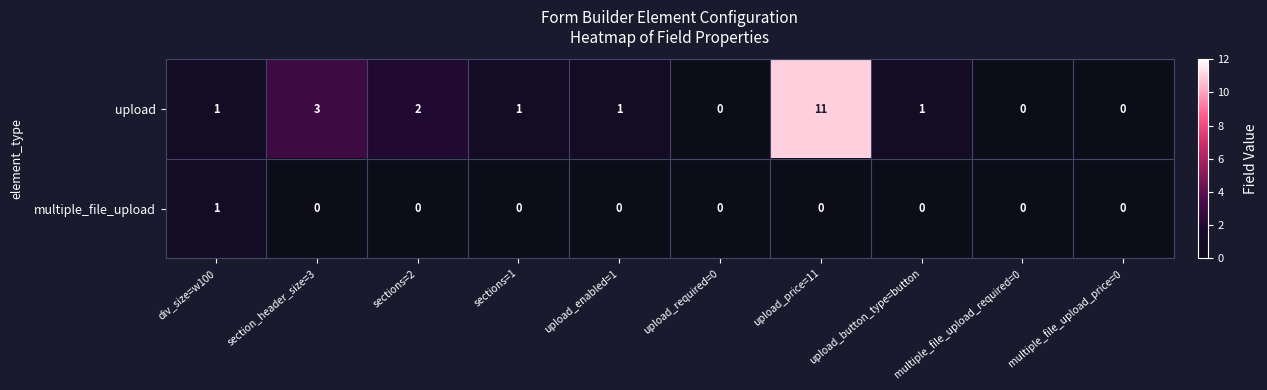

True or false: upload has a value of 1 at upload_button_type=button.

True